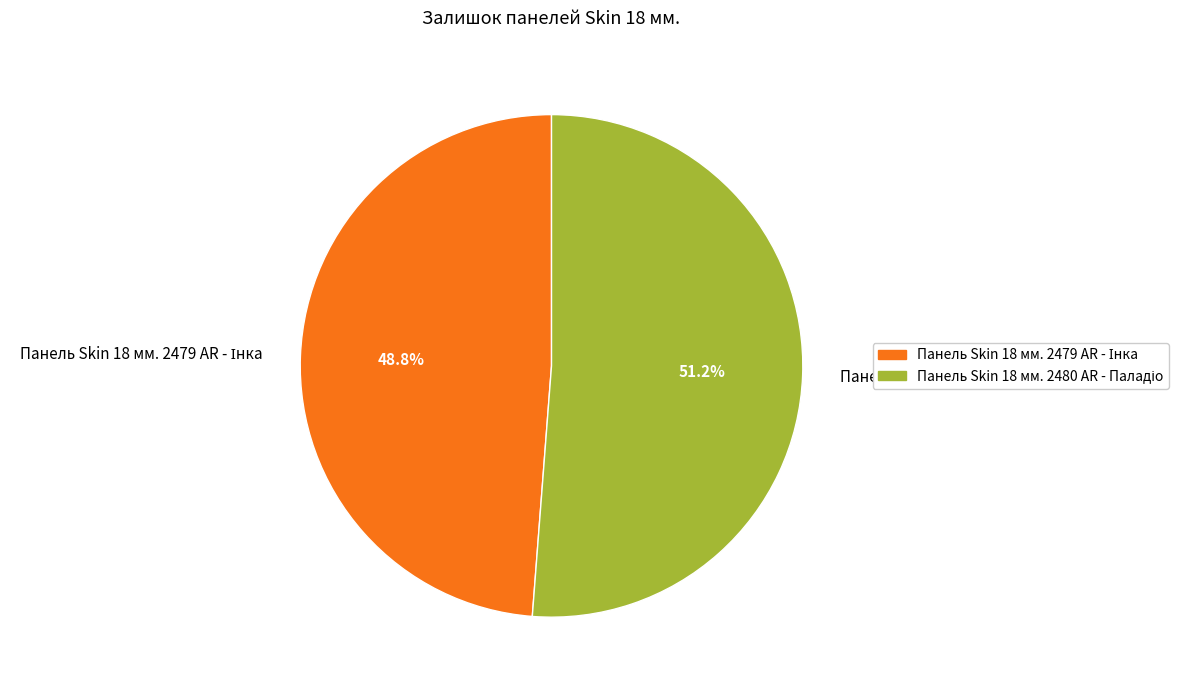

Does any single category account for the majority?

Yes